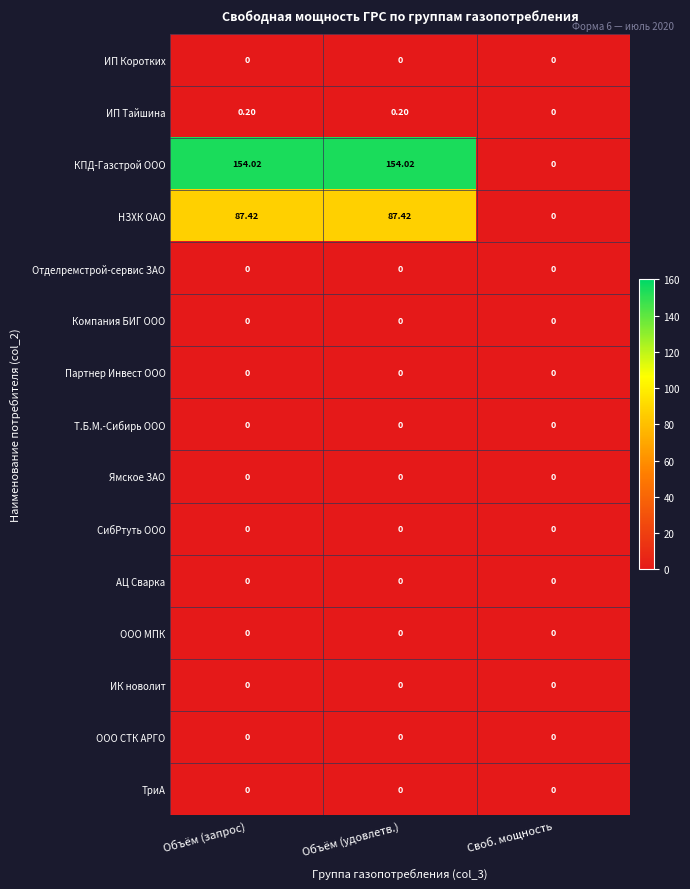

Which series has the largest total across all categories?

КПД-Газстрой ООО